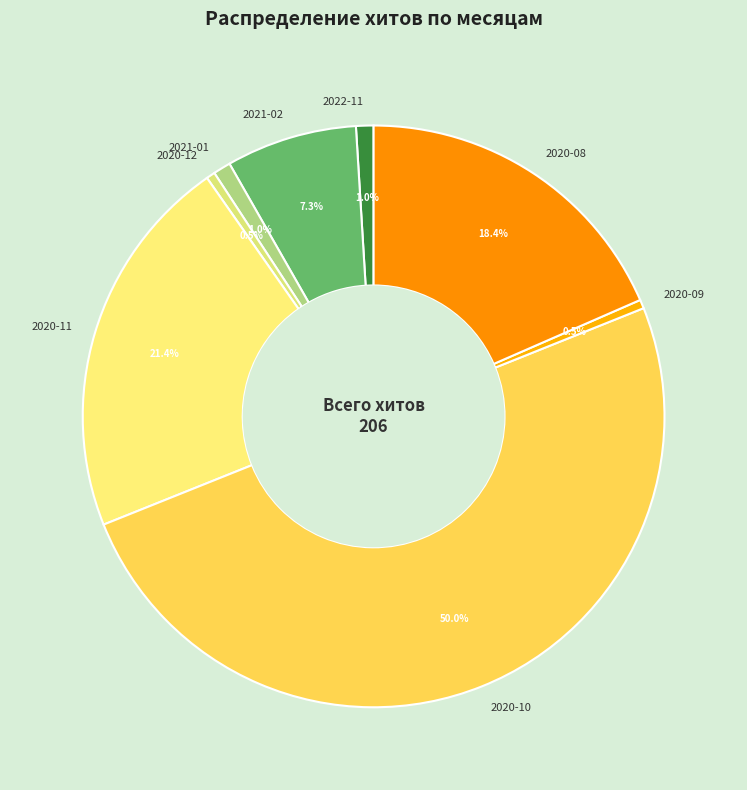

Which category has the biggest portion of the pie?

2020-10